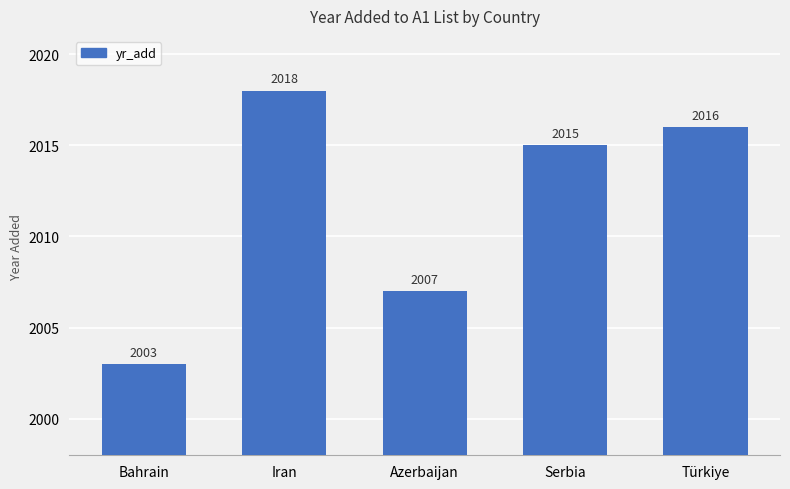

How many values are below 2015?

2